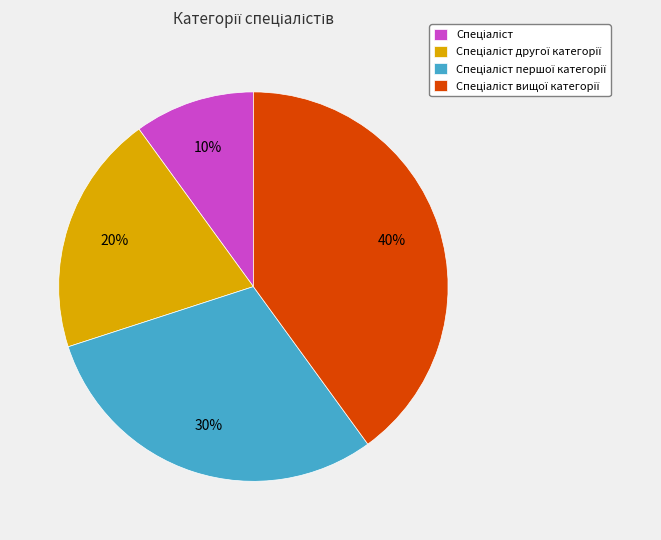

Is there any slice that represents more than half of the pie?

No